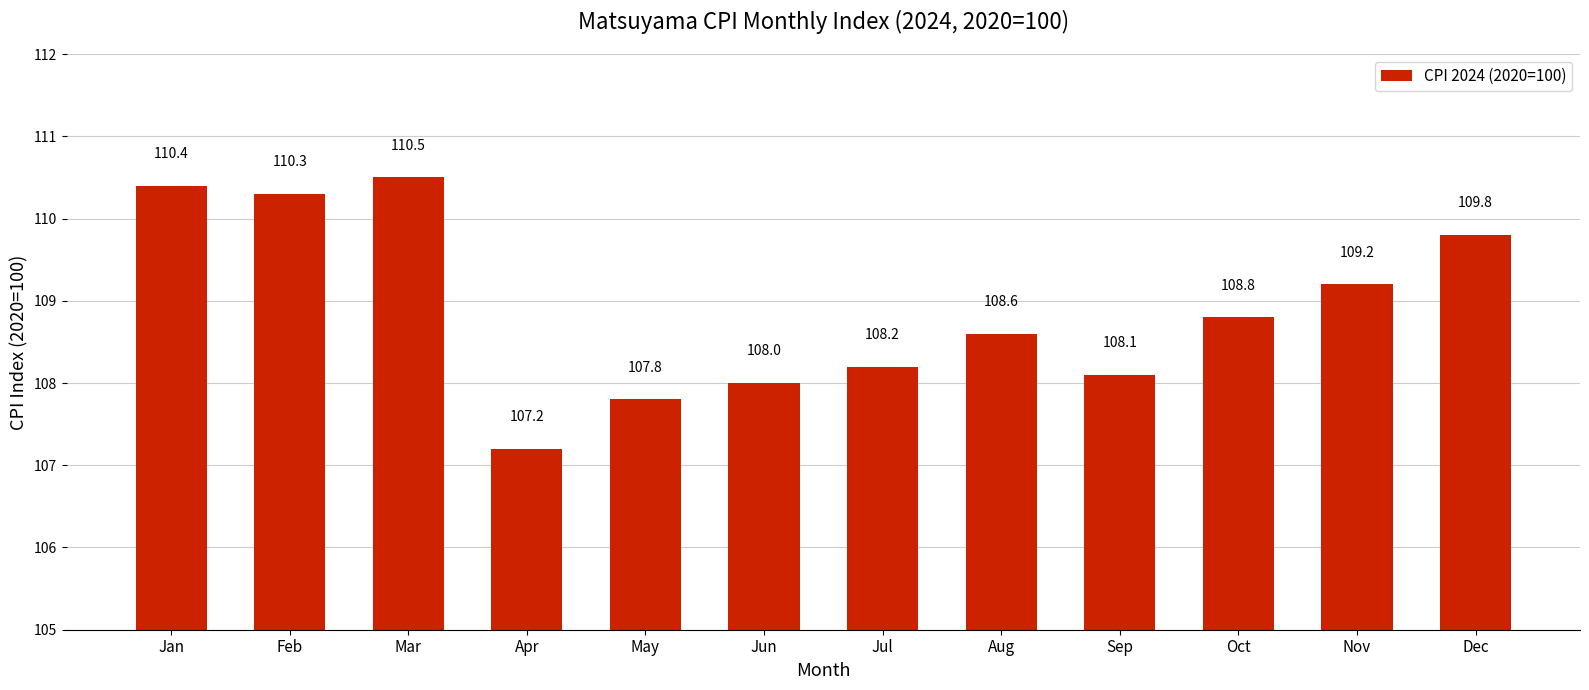

How many bars are there in total?

12